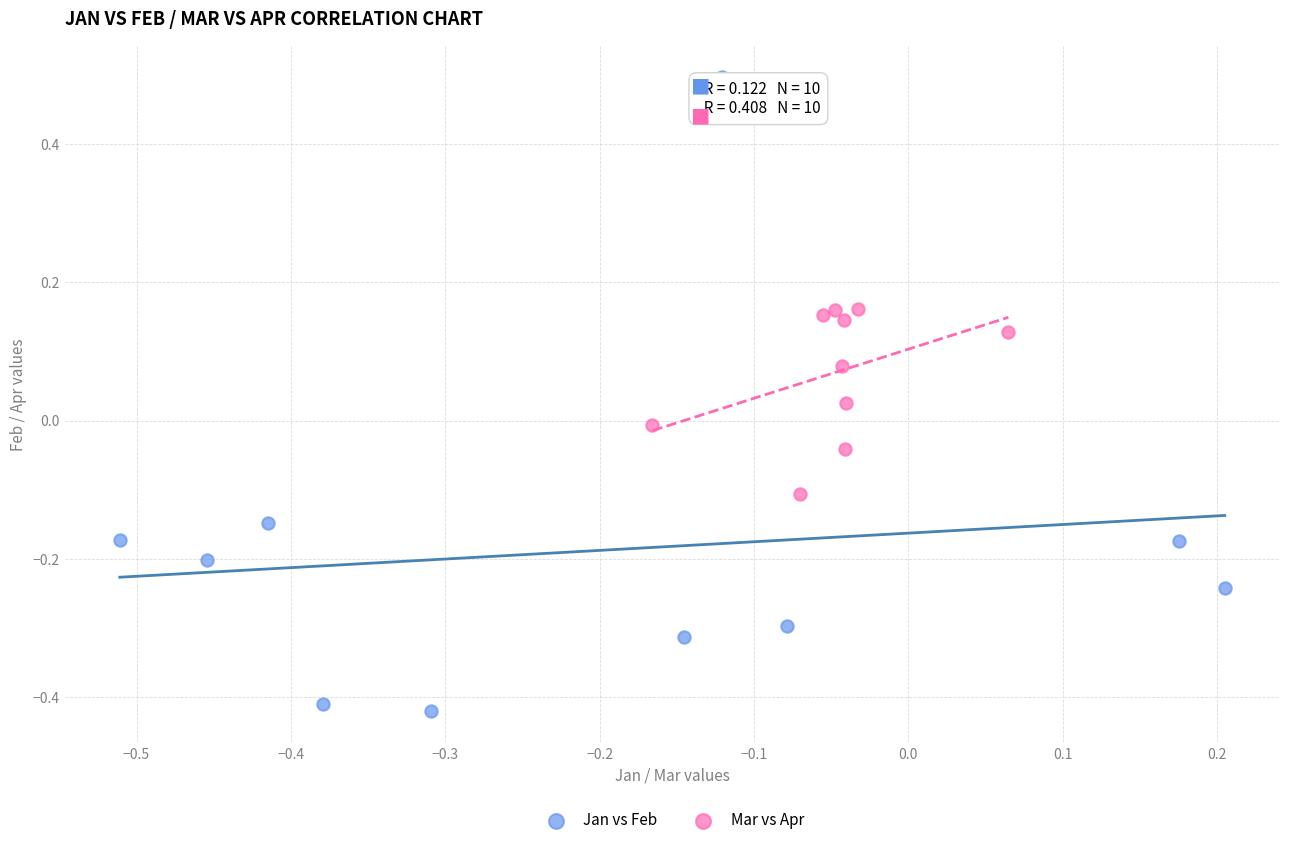

What are all the series names shown in the legend?

Jan vs Feb, Mar vs Apr